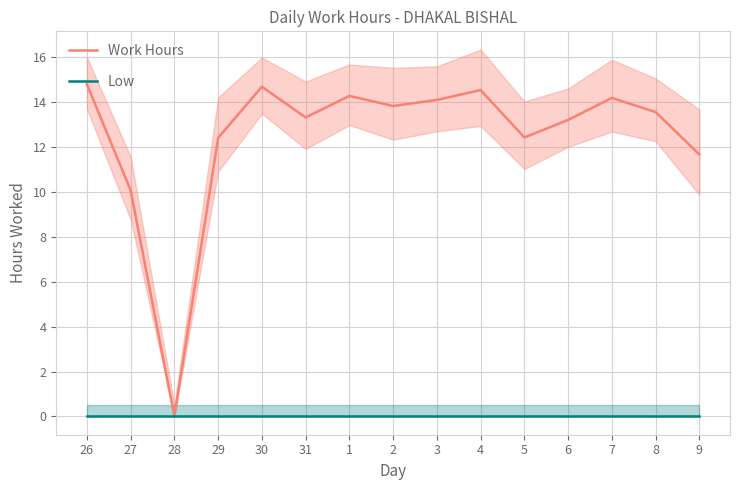

Reading right to left, what are all the values shown in this chart?

Work Hours: 9=11.7	8=13.6	7=14.2	6=13.2	5=12.4	4=14.5	3=14.1	2=13.8	1=14.3	31=13.3	30=14.7	29=12.4	28=0.0	27=10.1	26=14.8
Low: 9=0.0	8=0.0	7=0.0	6=0.0	5=0.0	4=0.0	3=0.0	2=0.0	1=0.0	31=0.0	30=0.0	29=0.0	28=0.0	27=0.0	26=0.0